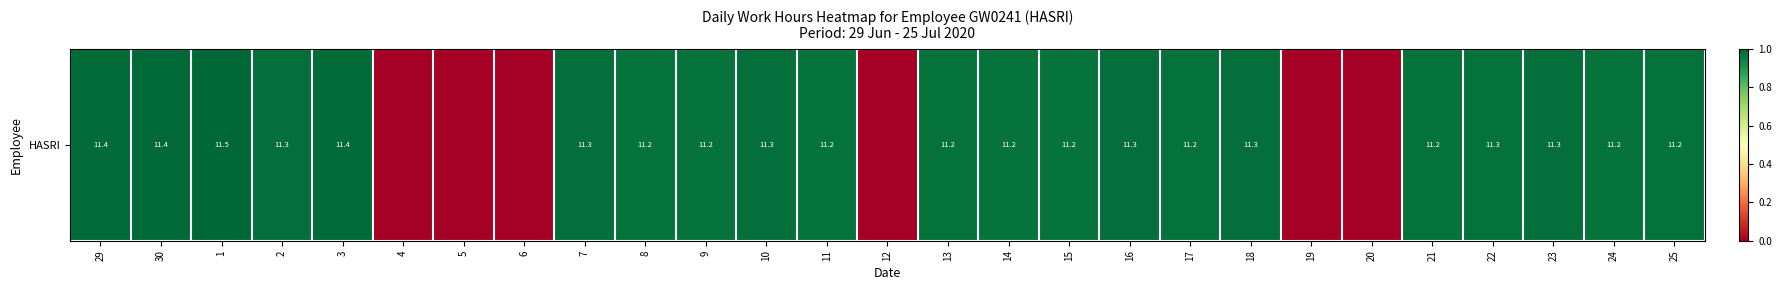

At which category does the chart reach its minimum across all series?

4